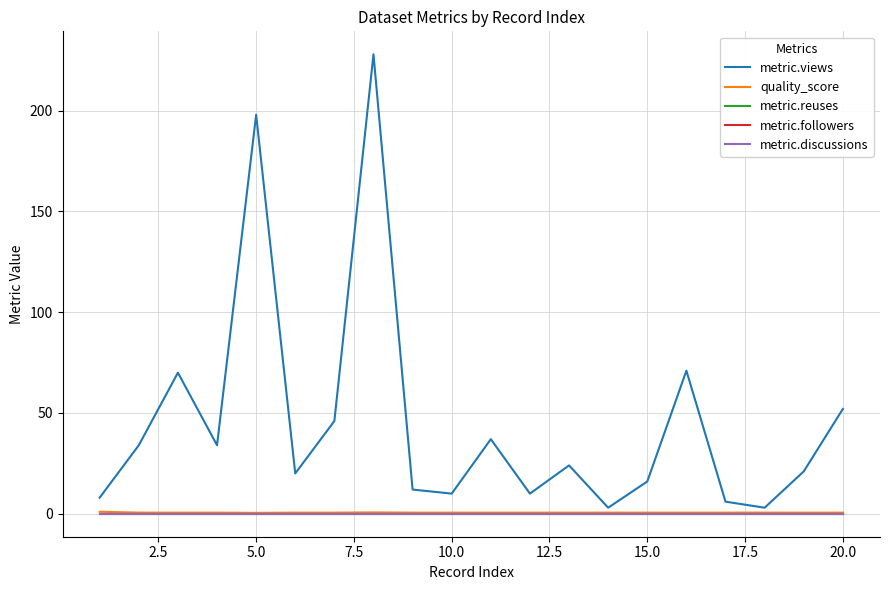

True or false: metric.views and metric.discussions cross at least once.

False